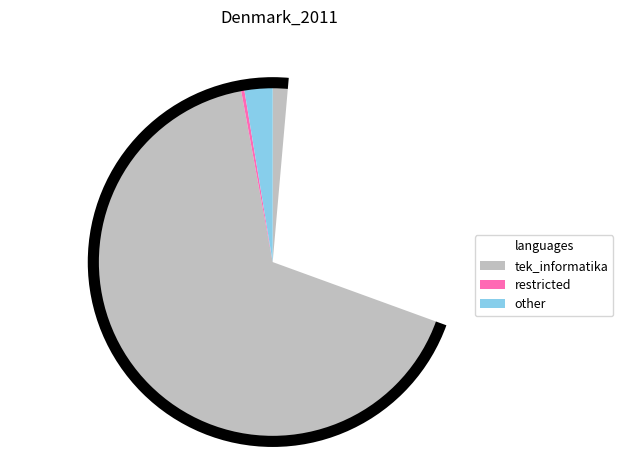

Is there a majority slice in this chart?

Yes